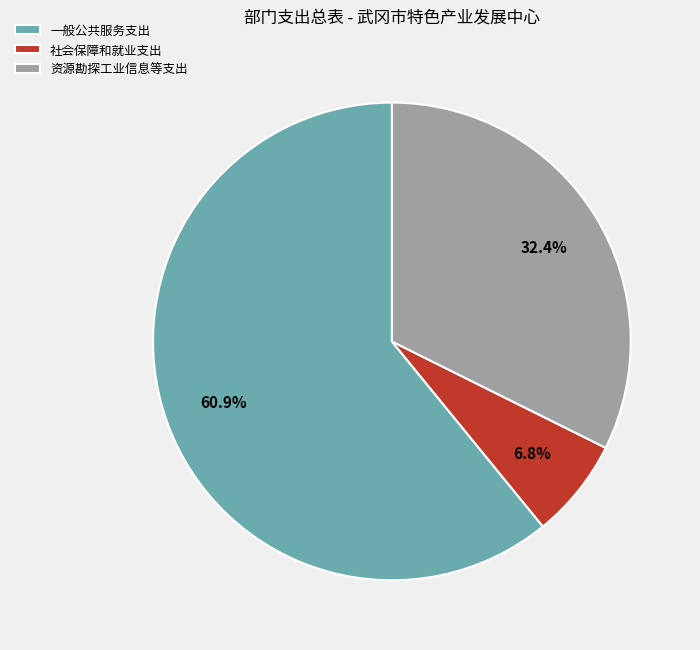

Does any single category account for the majority?

Yes